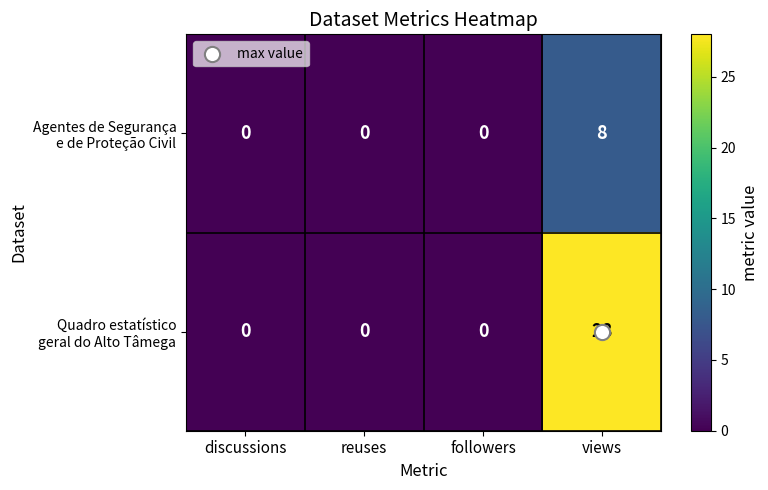

What is the total value across all series at views?

36